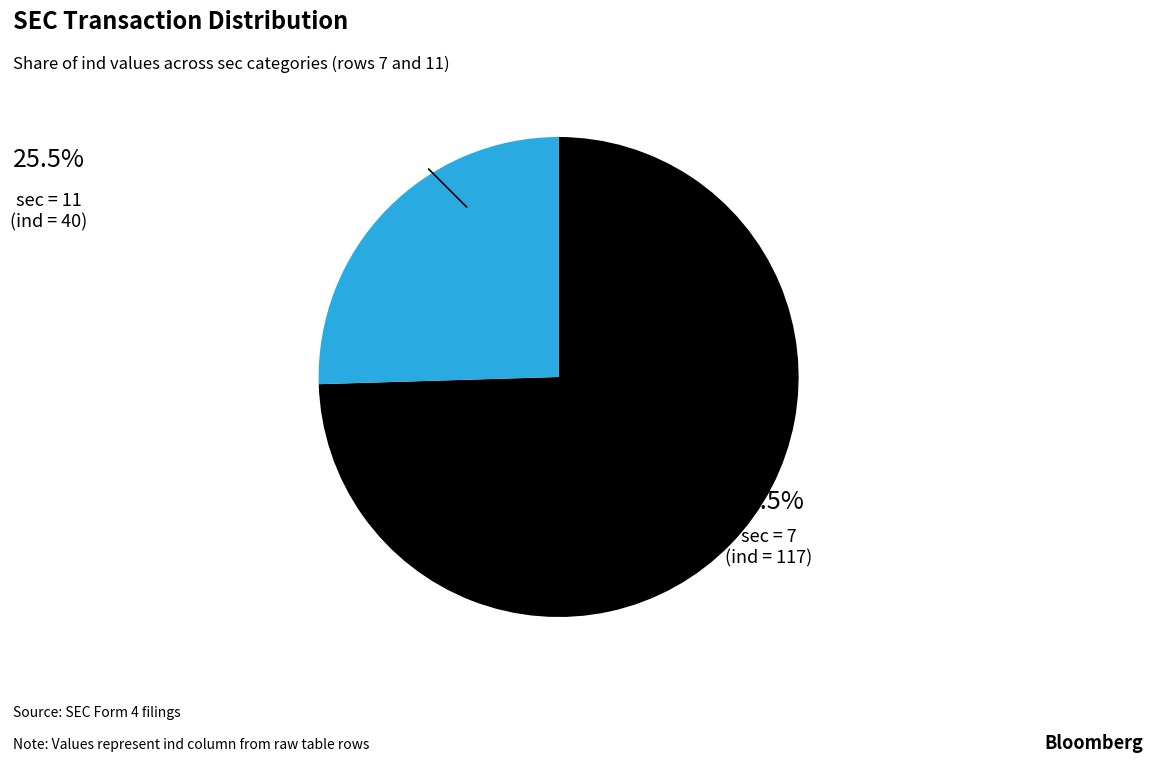

Is there any slice that represents more than half of the pie?

Yes